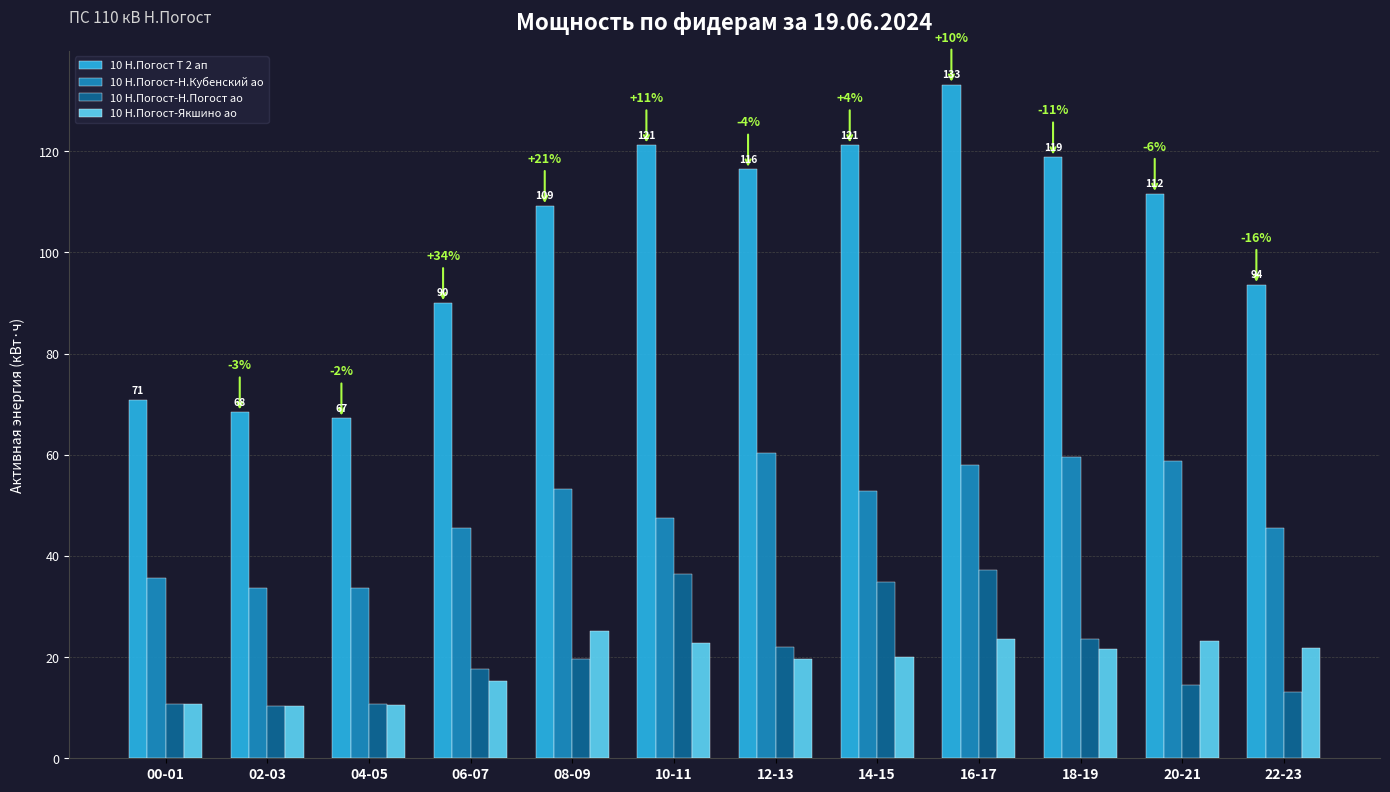

Rank the series by their maximum value, from lowest to highest.

10 Н.Погост-Якшино ао, 10 Н.Погост-Н.Погост ао, 10 Н.Погост-Н.Кубенский ао, 10 Н.Погост Т 2 ап